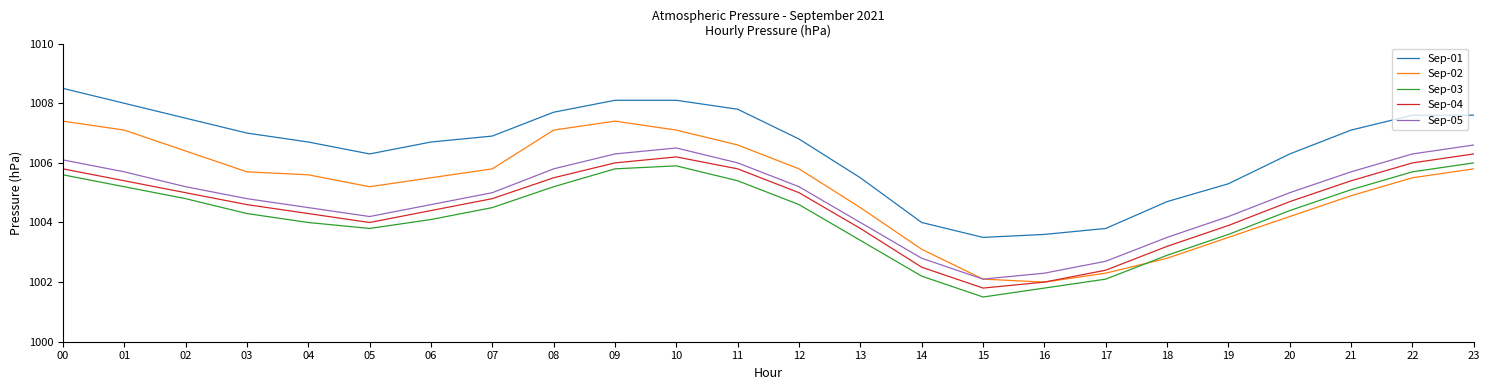

Count the number of data series in this chart.

5